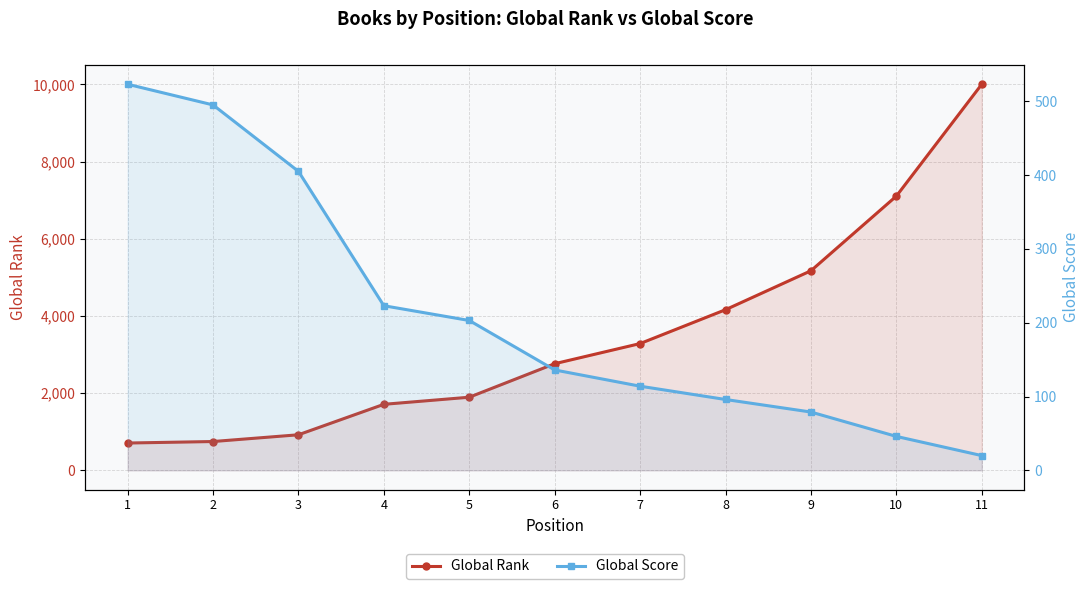

What is the minimum value shown in the chart?

20